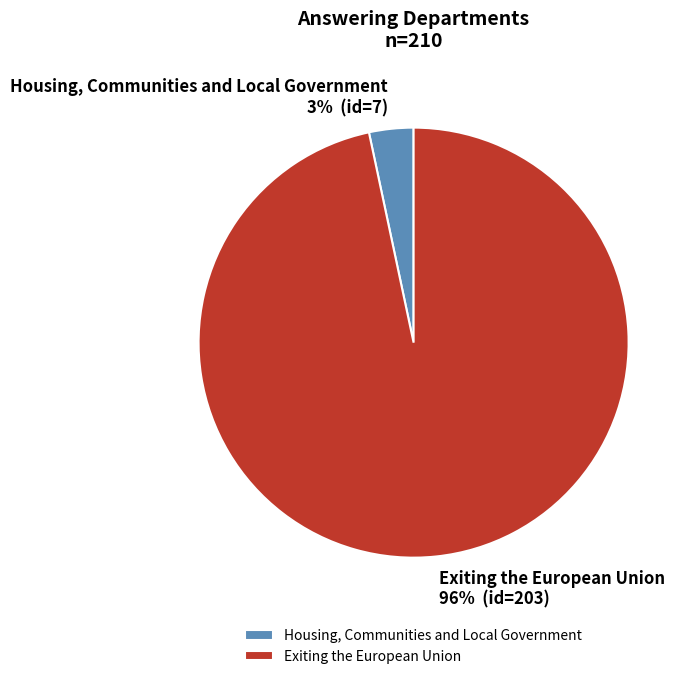

Is it true that Housing, Communities and Local Government is 3% of the pie?

True